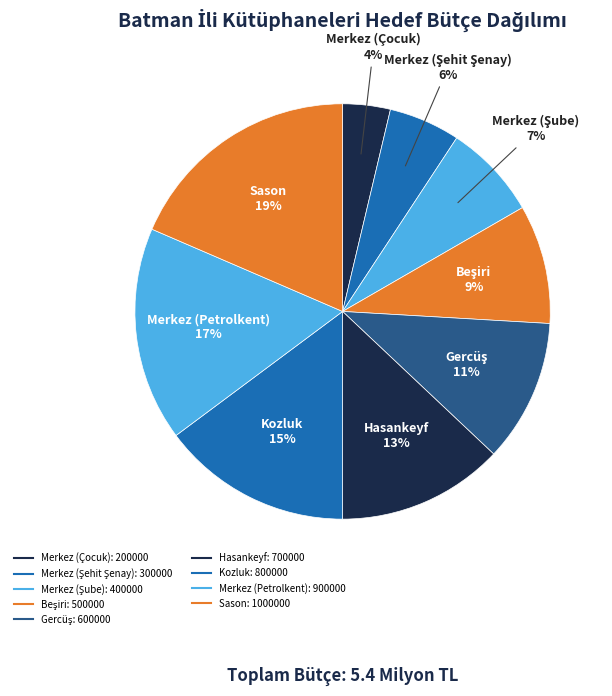

To the nearest percent, what is the difference between the largest and smallest slice percentages?

15%